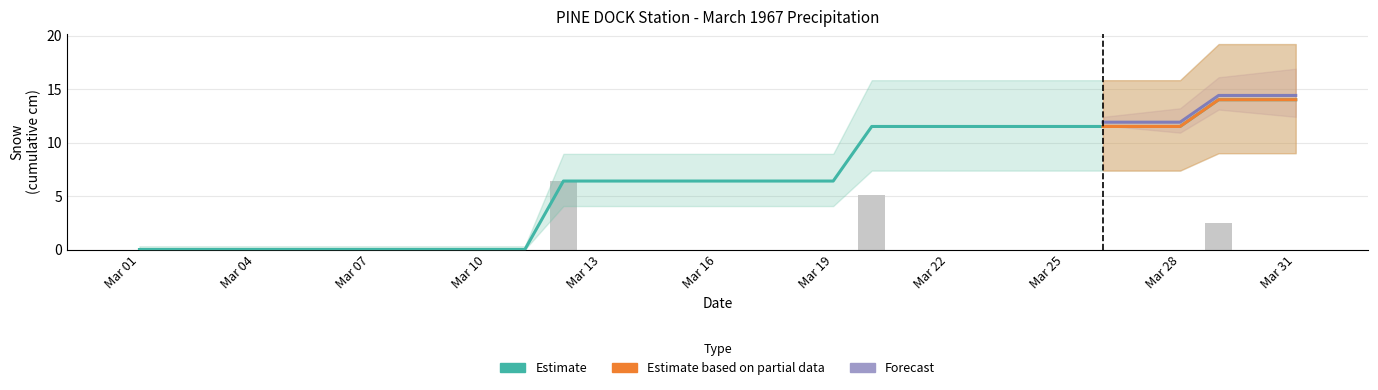

List the labels in order of value, smallest first.

01, 02, 03, 04, 05, 06, 07, 08, 09, 10, 11, 13, 14, 15, 16, 17, 18, 19, 21, 22, 23, 24, 25, 26, 27, 28, 30, 31, 29, 20, 12